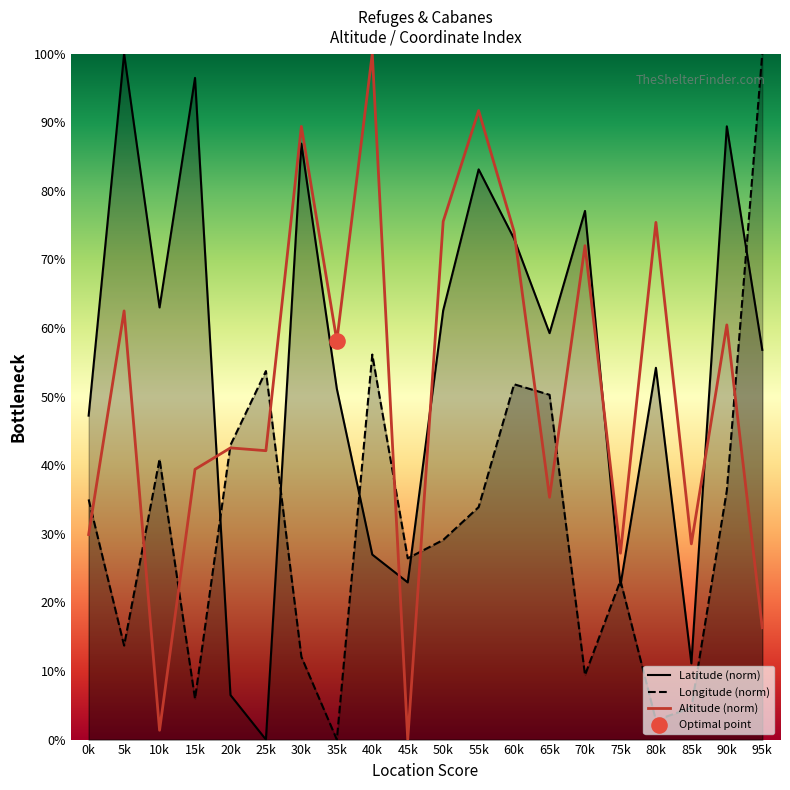

At how many categories does at least one series exceed 93?

4